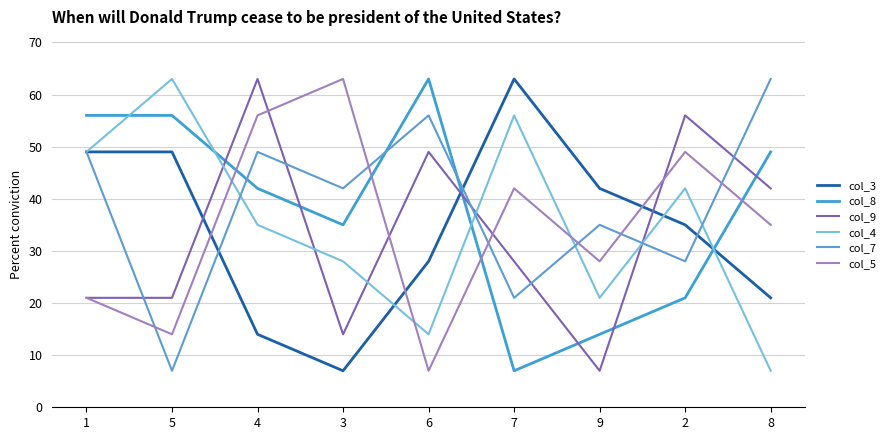

What is the difference between the maximum and minimum values in the col_7 series?

56